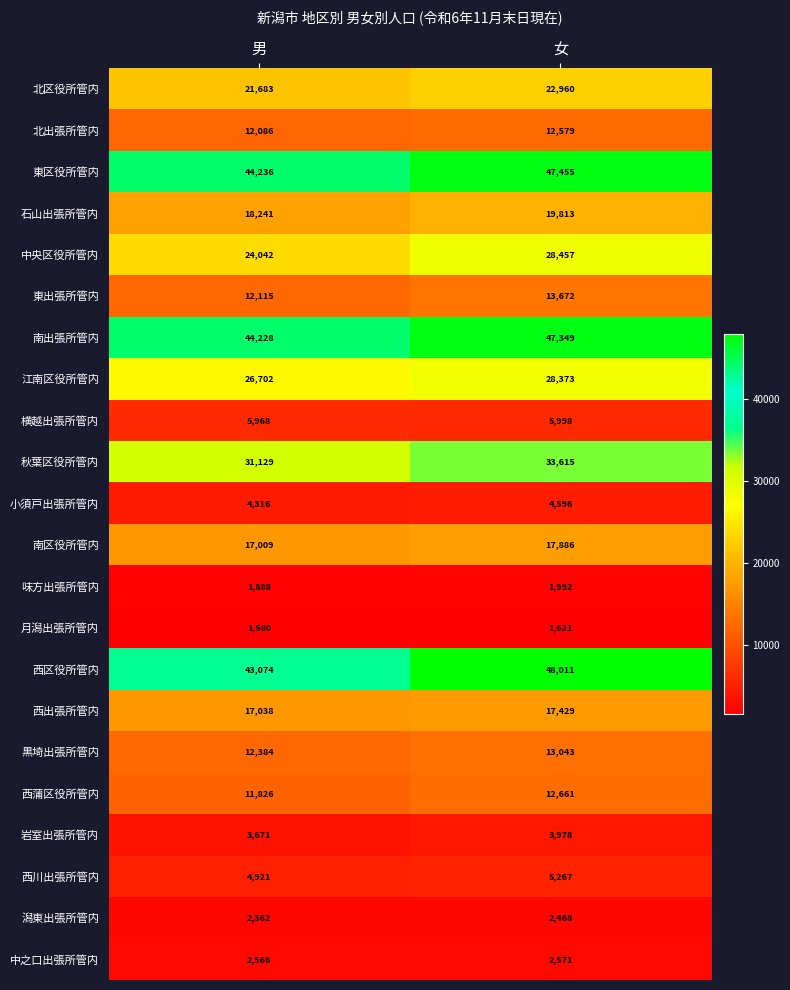

Which series has the largest total across all categories?

東区役所管内